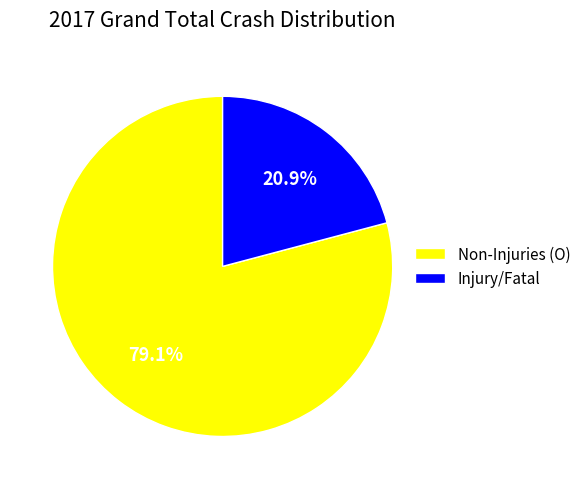

Which has a higher value, Injury/Fatal or Non-Injuries (O)?

Non-Injuries (O)